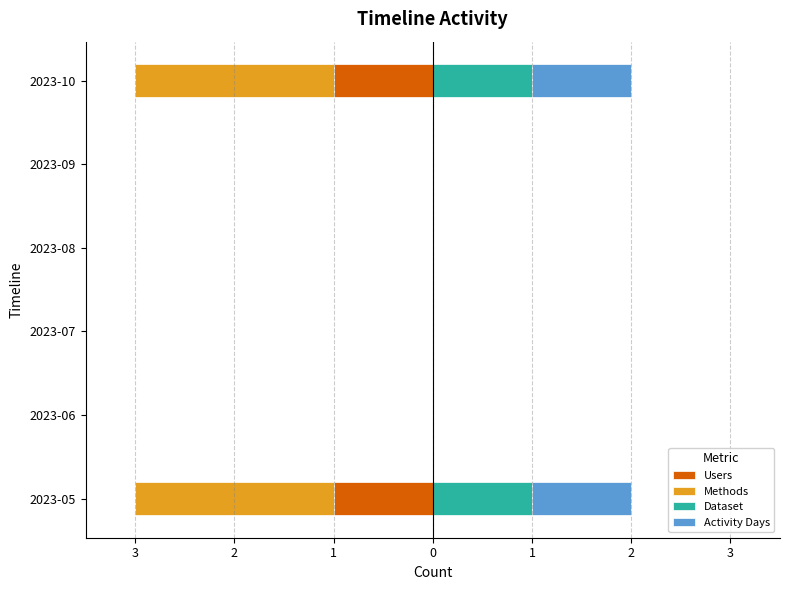

True or false: Users has a value of 0 at 2023-10.

False